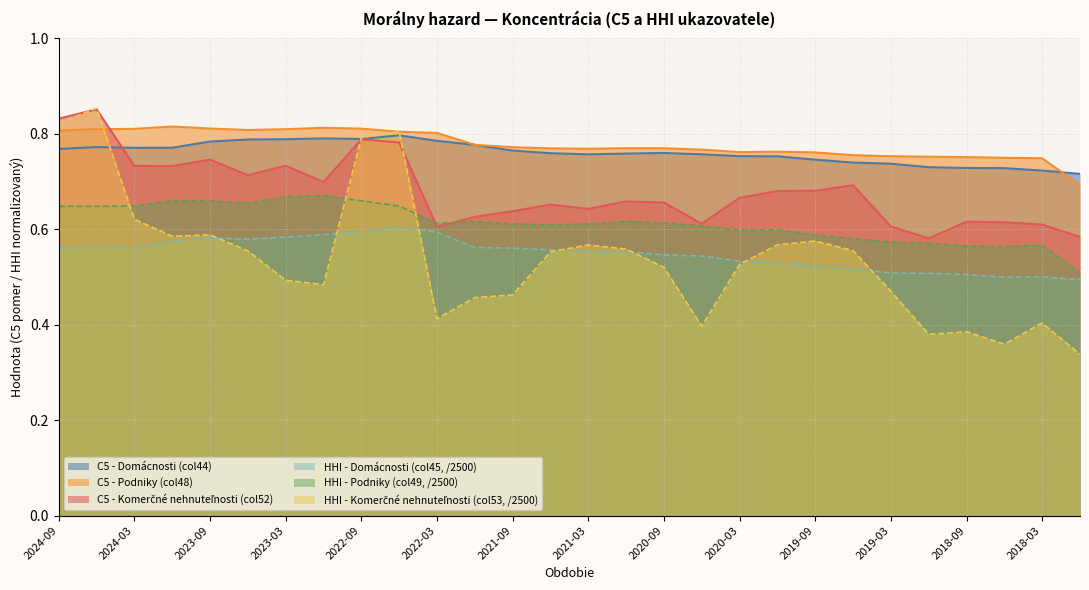

Which category has the lowest value in the C5_col44 series?

2017-12